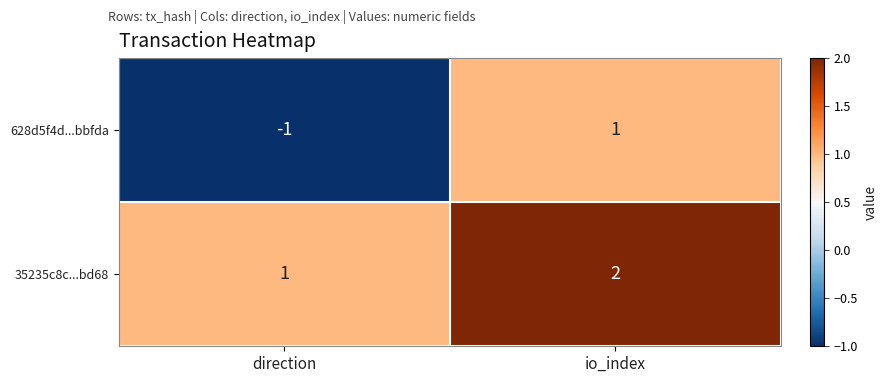

At io_index, list the series in order from largest to smallest.

35235c8c...bd68, 628d5f4d...bbfda